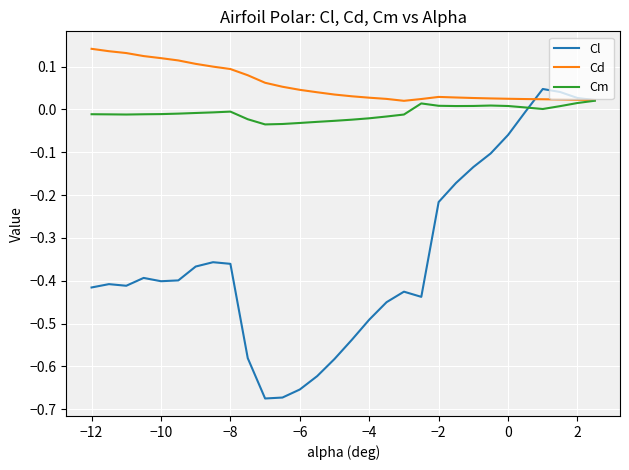

Which series has the widest spread of values?

Cl